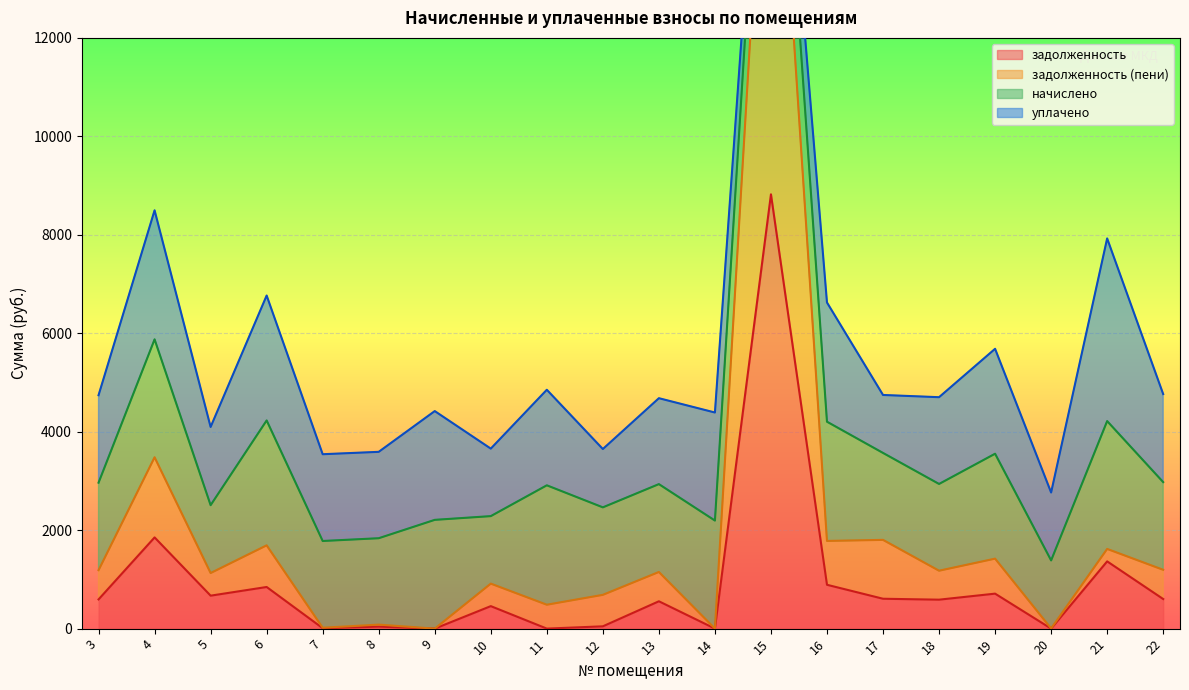

At which label does задолженность (пени) first exceed 1176?

3